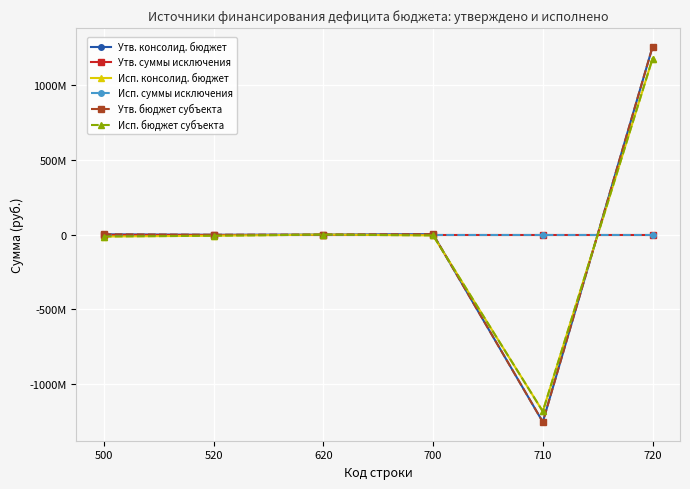

Is this an area chart (filled region under the line)?

No